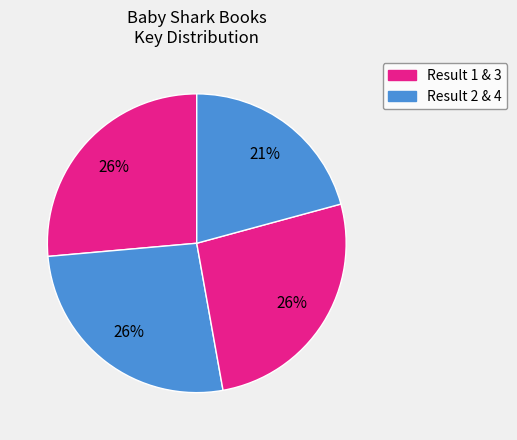

Is there any slice that represents more than half of the pie?

No